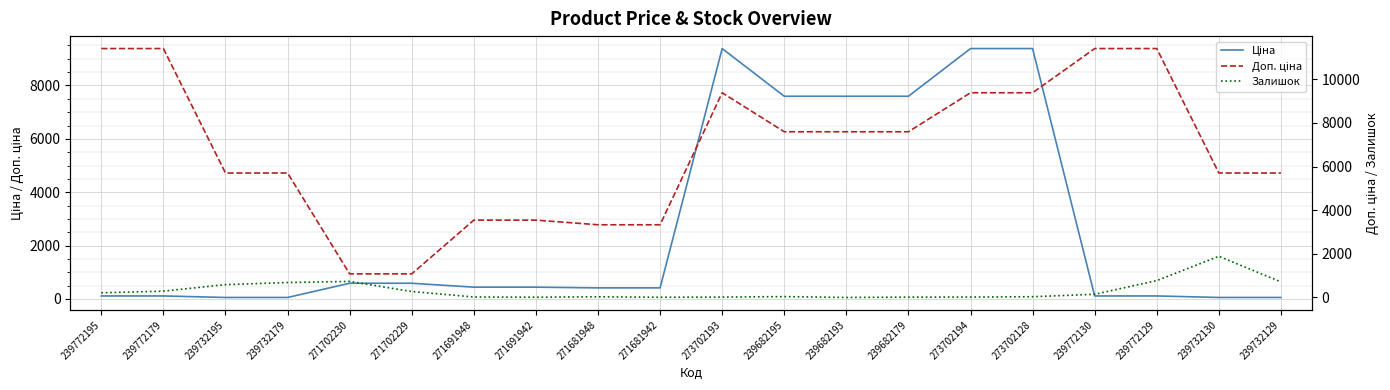

Reading right to left, extract all data points from this chart.

Ціна: 239732129=57.0	239732130=57.0	239772129=114.1	239772130=114.1	273702128=9384.0	273702194=9384.0	239682179=7596.5	239682193=7596.5	239682195=7596.5	273702193=9384.0	271681942=416.6	271681948=416.6	271691942=443.1	271691948=443.1	271702229=589.9	271702230=589.9	239732179=57.0	239732195=57.0	239772179=114.1	239772195=114.1
Доп. ціна: 239732129=5705.0	239732130=5705.0	239772129=11410.0	239772130=11410.0	273702128=9384.0	273702194=9384.0	239682179=7596.5	239682193=7596.5	239682195=7596.5	273702193=9384.0	271681942=3332.5	271681948=3332.5	271691942=3545.0	271691948=3545.0	271702229=1081.7	271702230=1081.7	239732179=5705.0	239732195=5705.0	239772179=11410.0	239772195=11410.0
Залишок: 239732129=713.0	239732130=1887.0	239772129=773.0	239772130=146.0	273702128=34.0	273702194=18.0	239682179=16.0	239682193=0.0	239682195=39.0	273702193=17.0	271681942=10.0	271681948=30.0	271691942=13.0	271691948=22.0	271702229=273.0	271702230=736.0	239732179=686.0	239732195=588.0	239772179=290.0	239772195=214.0